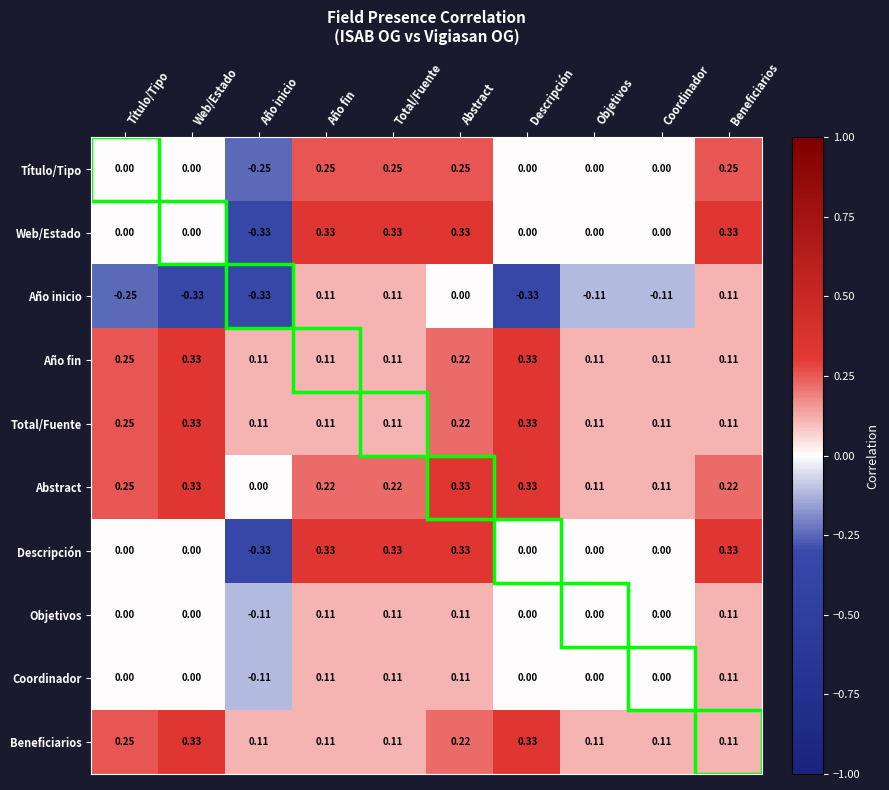

Which series changed the most between Web/Estado and Beneficiarios?

Año inicio